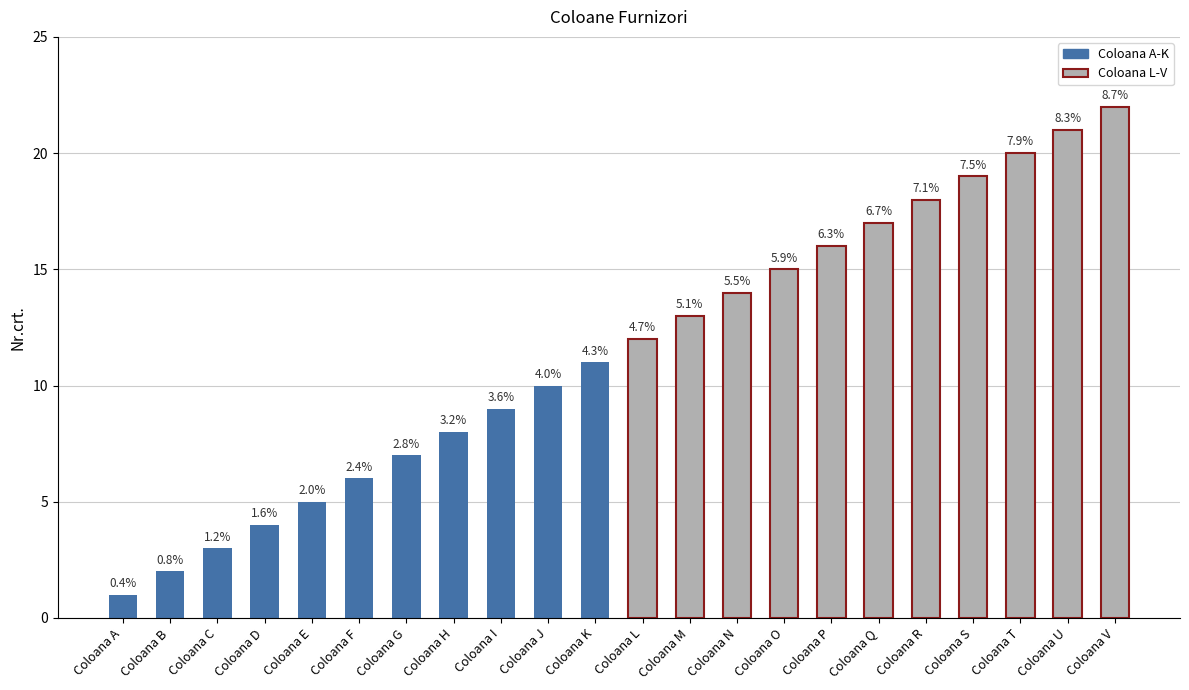

Which label corresponds to the smallest value in the chart?

Coloana A